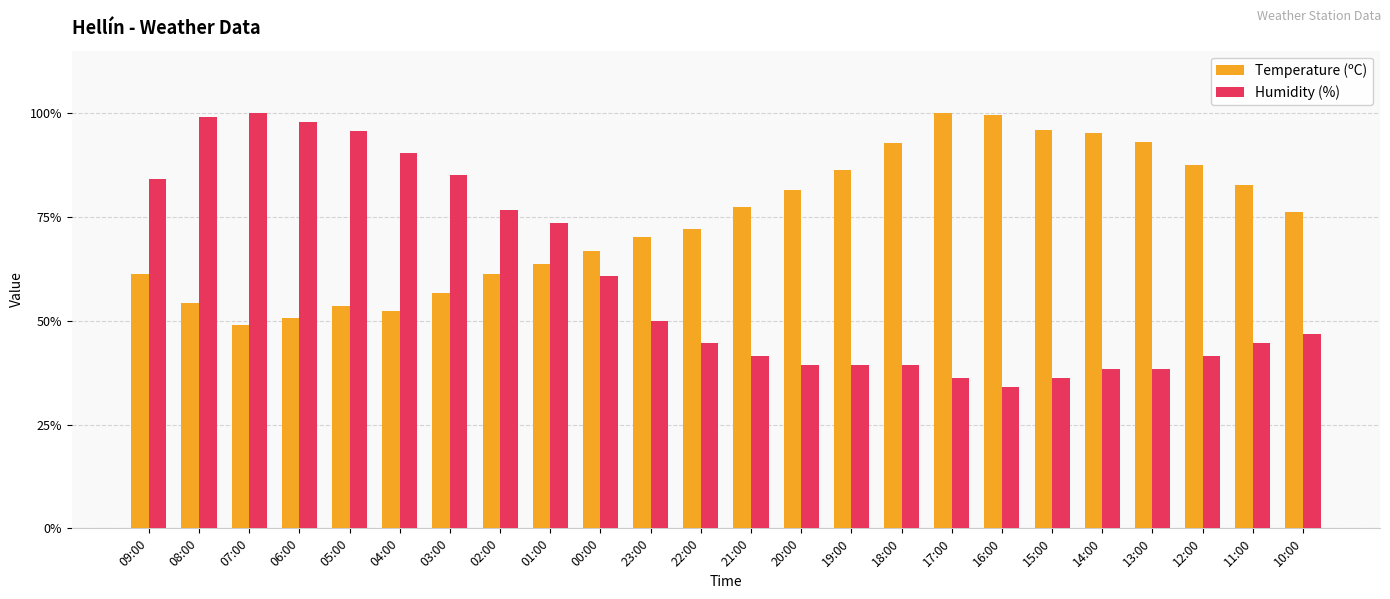

What is the label of the 2nd bar from the right?

11:00